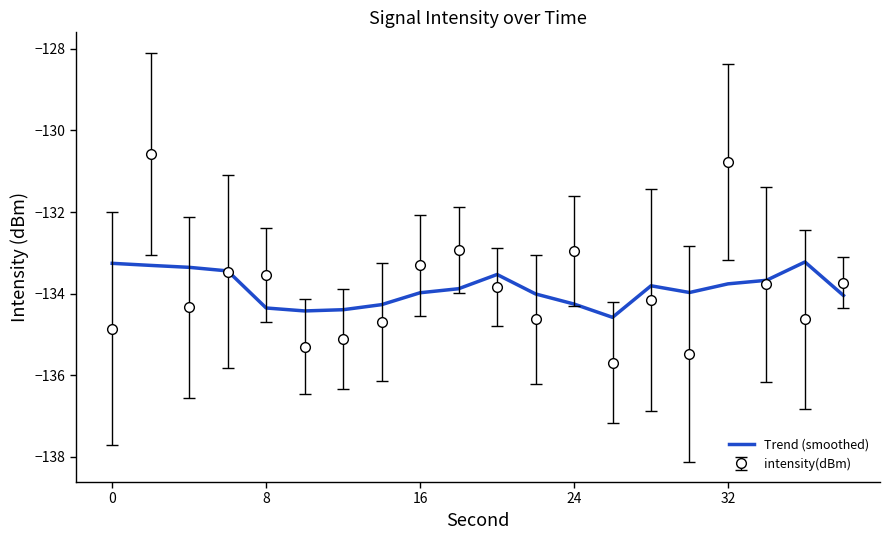

List the series in order of their peak value, lowest first.

Trend (smoothed), intensity(dBm)